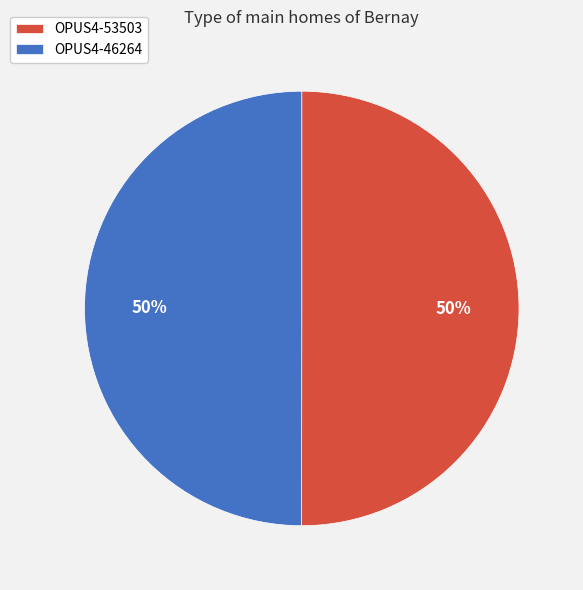

To the nearest percent, what is the combined percentage of OPUS4-46264 and OPUS4-53503?

100%